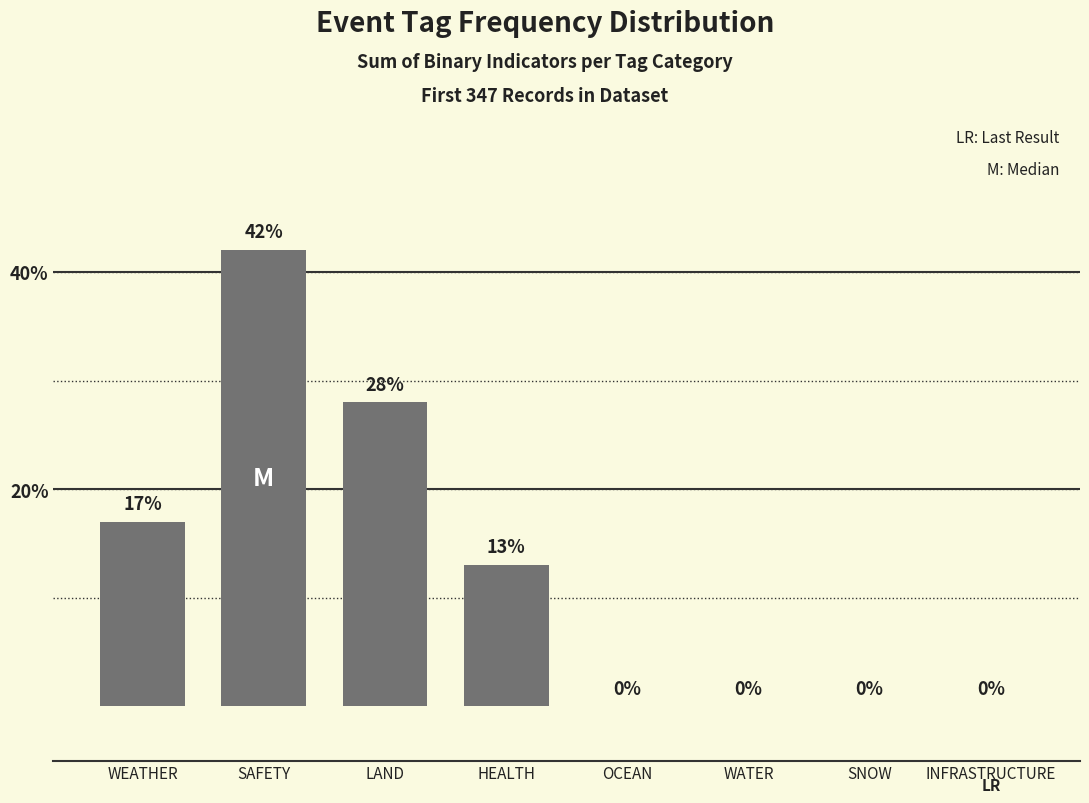

How many series are shown in this chart?

1